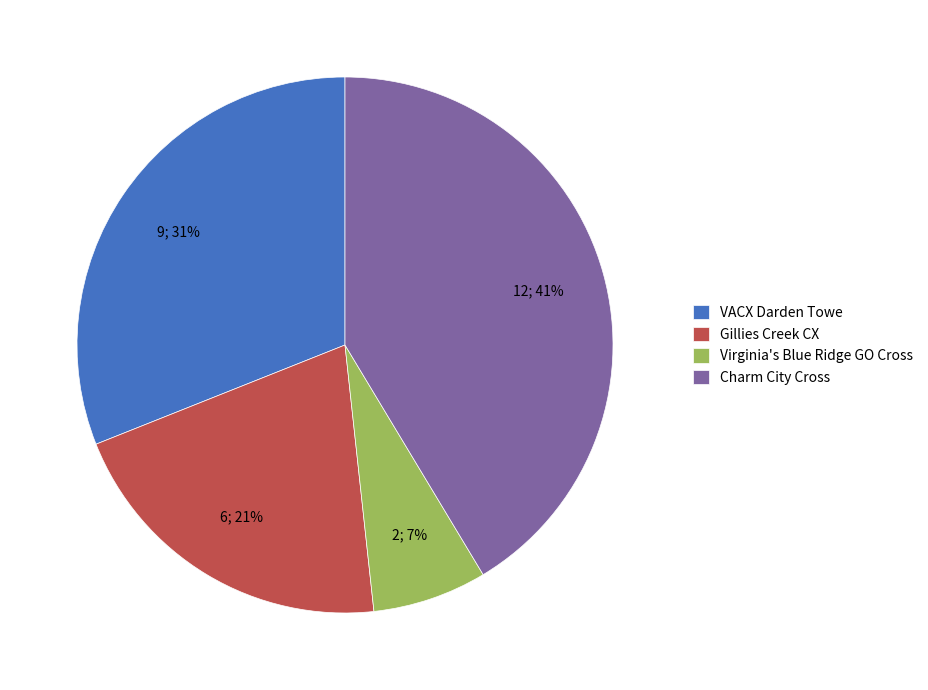

Does Gillies Creek CX represent more than half of the total?

No